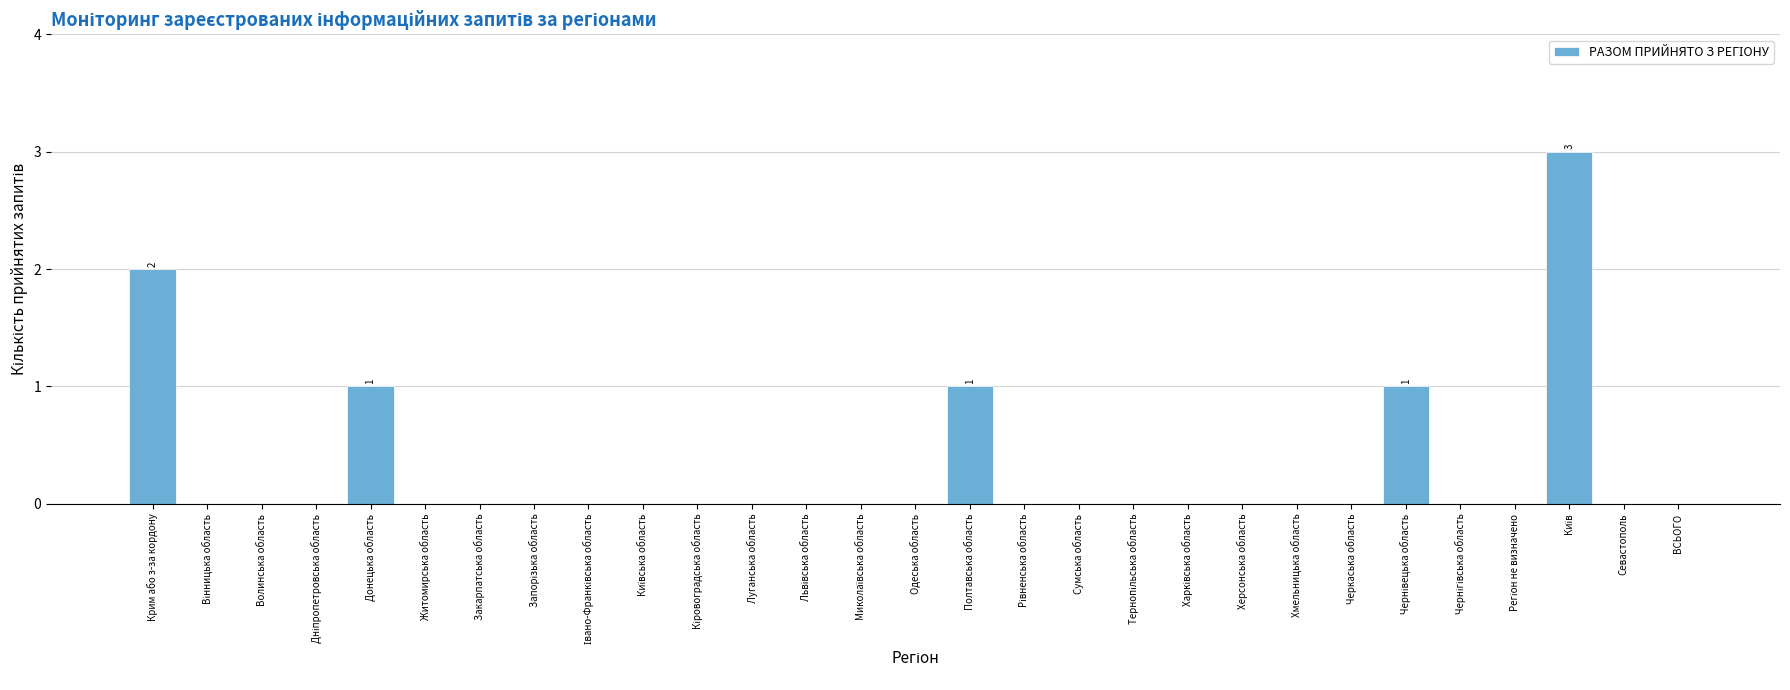

The chart shows a value of 1 at Сумська область. True or false?

False